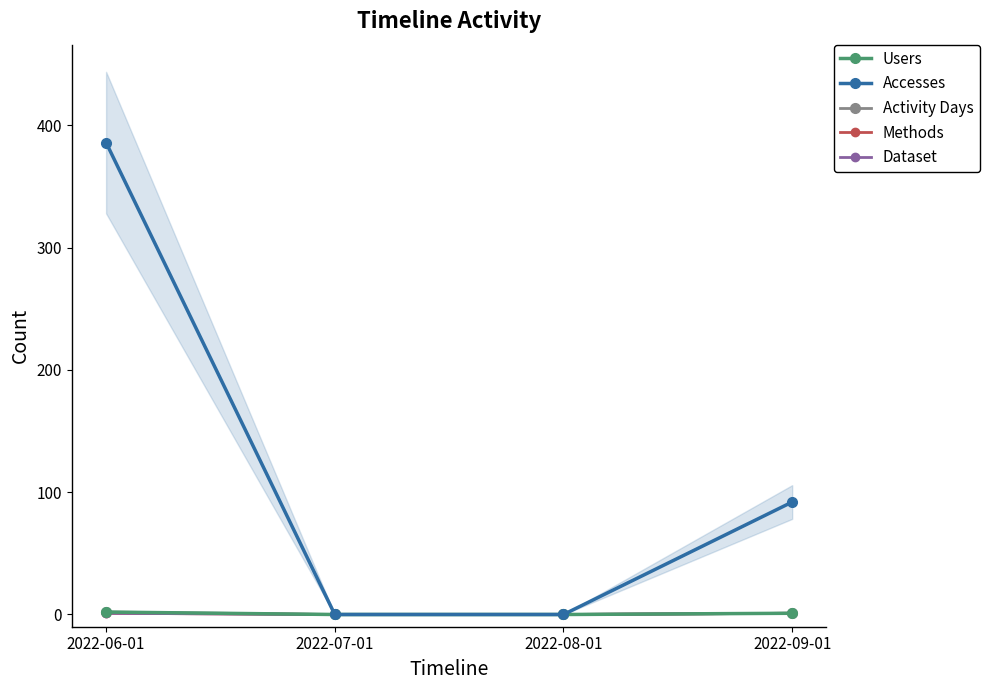

What is the label of the 3rd point from the right?

2022-07-01